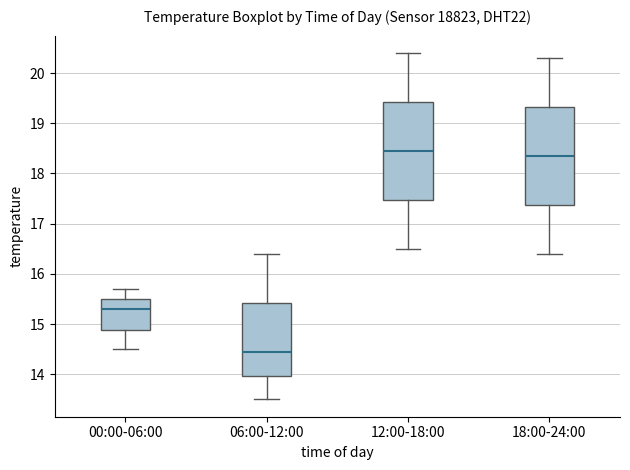

Which box's median line is the lowest?

06:00-12:00